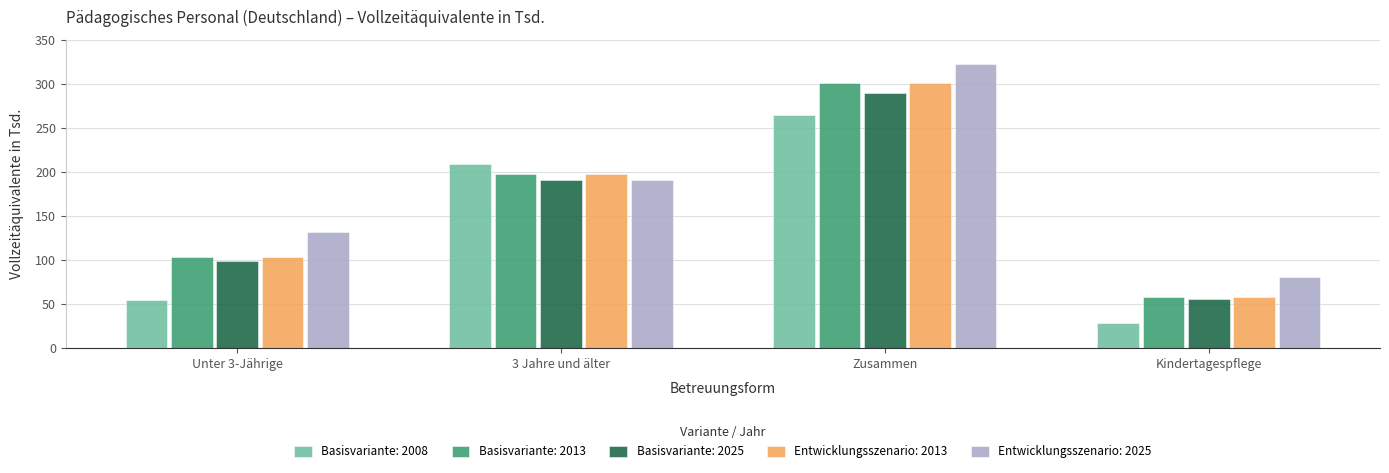

What is the total value across all series at Unter 3-Jährige?

492.2